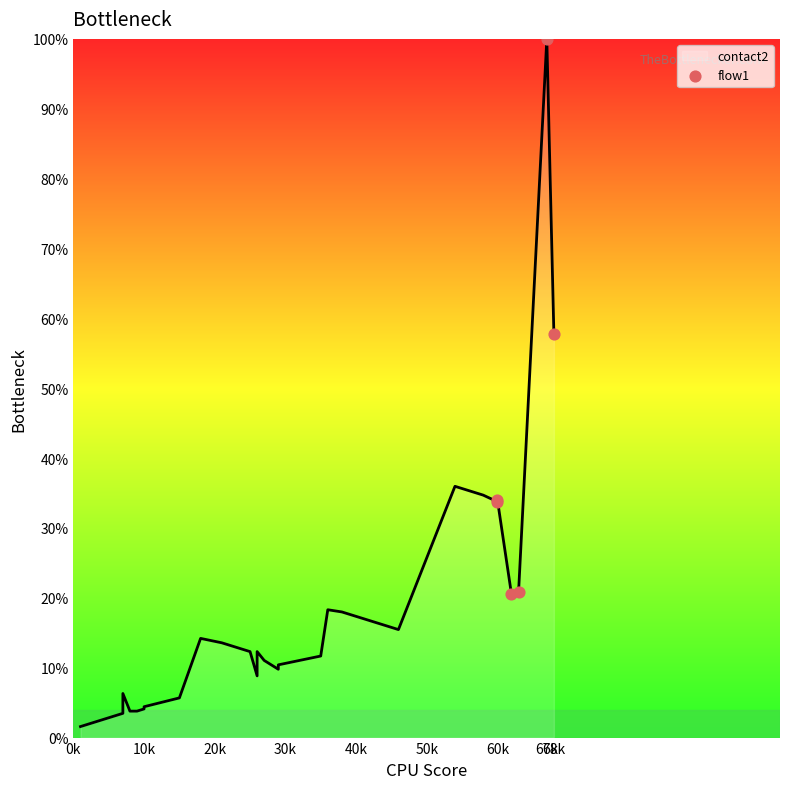

Which has a higher value, 60k or 60k?

60k